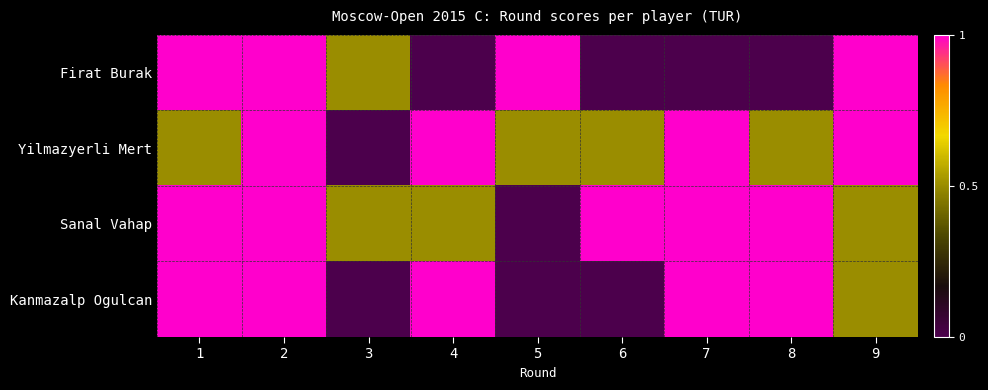

At which category is the sum across all series the highest?

2